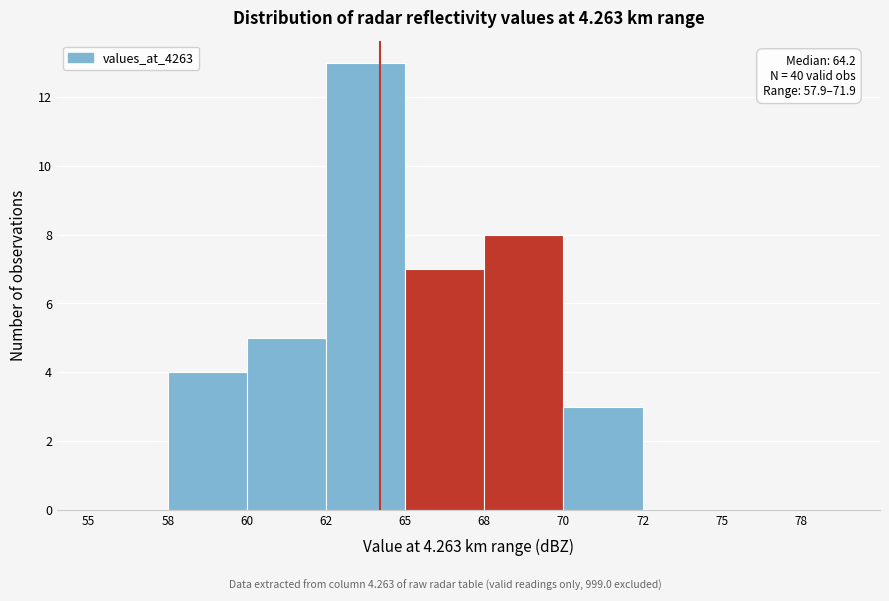

Reading left to right, transcribe all the data shown in this chart.

55=0	58=4	60=5	62=13	65=7	68=8	70=3	72=0	75=0